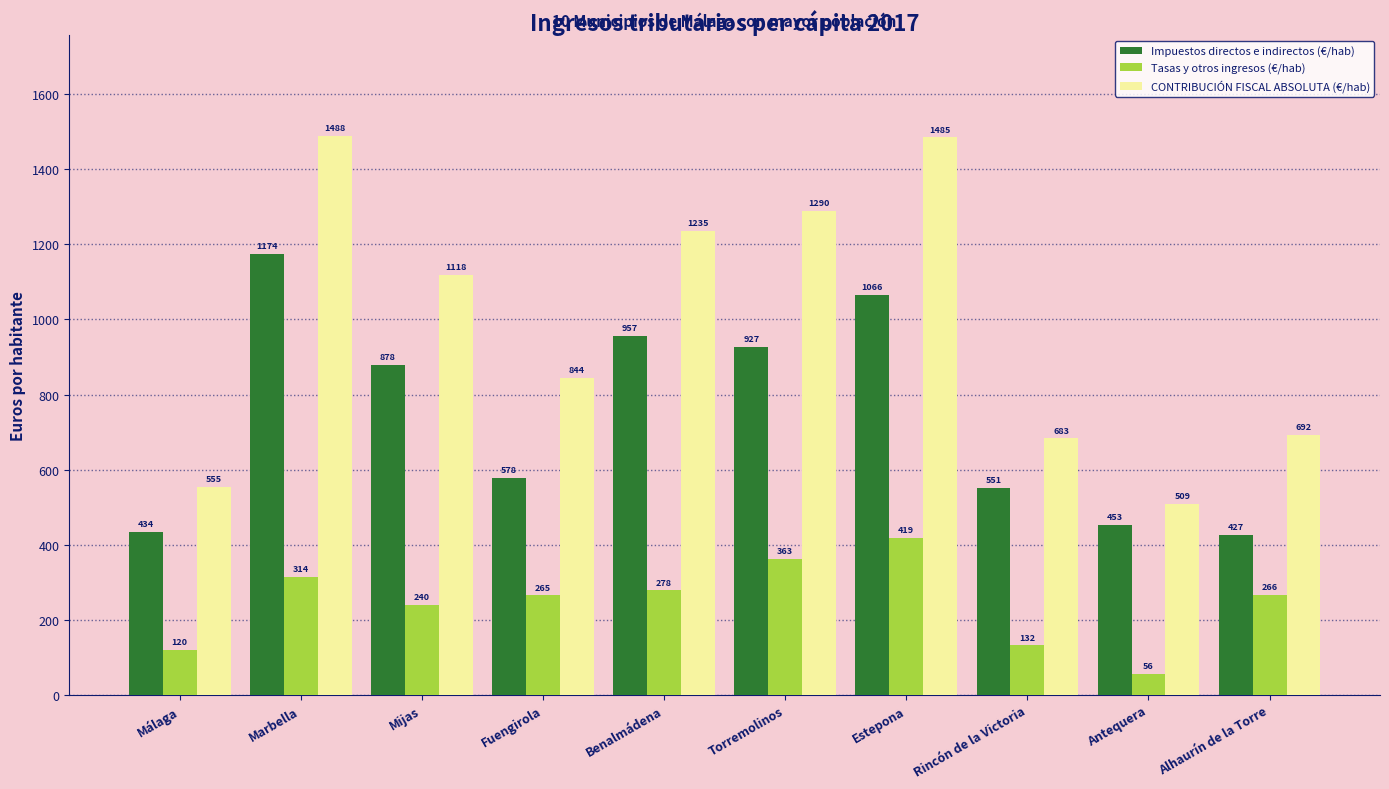

What is the difference between the maximum and second lowest values in the Tasas y otros ingresos (€/hab) series?

299.0